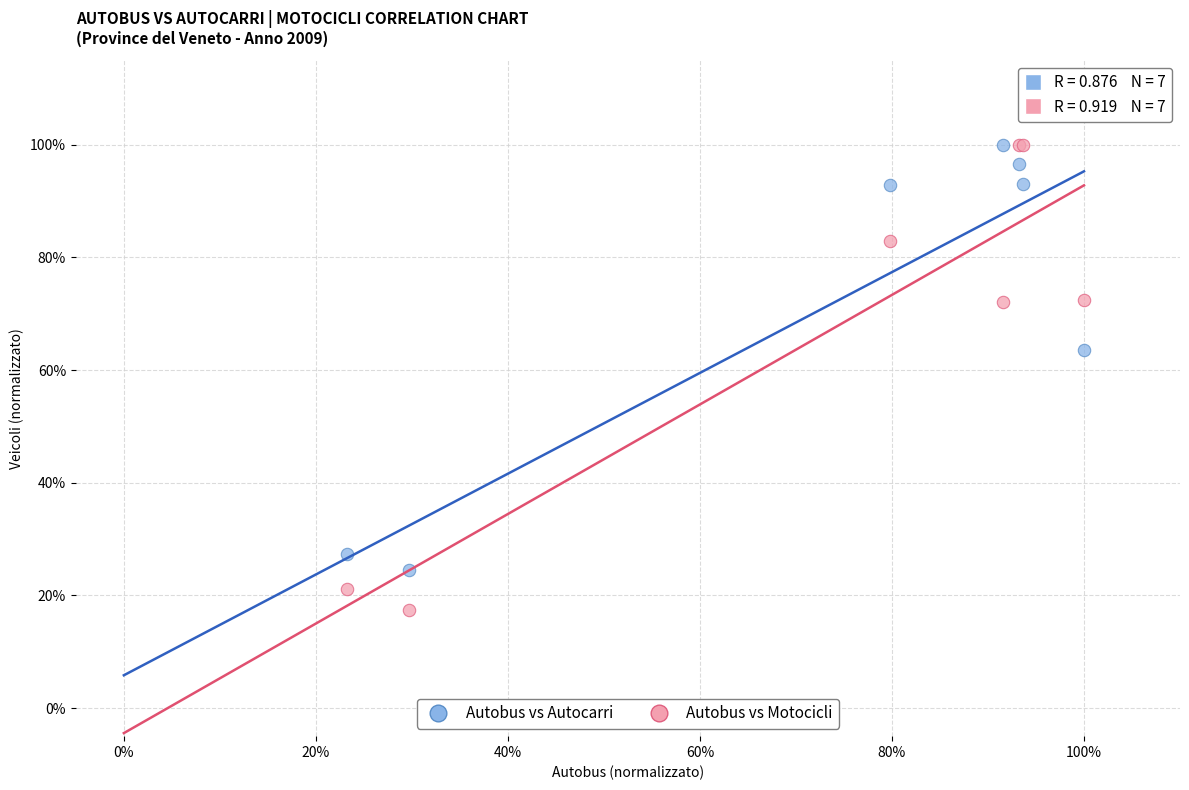

Which series reaches the minimum Y coordinate?

Autobus vs Motocicli